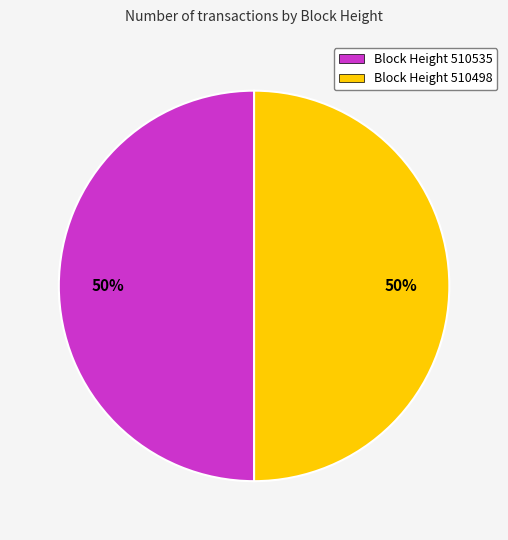

Do Block Height 510535 and Block Height 510498 together represent more than half of the pie?

Yes